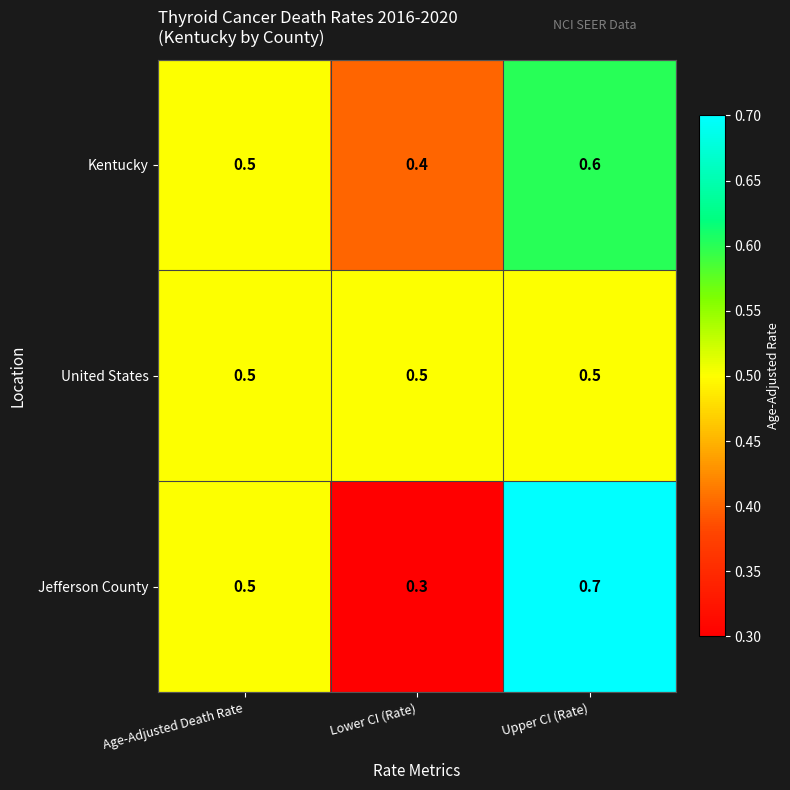

Reading left to right, list all the values displayed in this chart.

Kentucky: Age-Adjusted Death Rate=0.5	Lower CI (Rate)=0.4	Upper CI (Rate)=0.6
United States: Age-Adjusted Death Rate=0.5	Lower CI (Rate)=0.5	Upper CI (Rate)=0.5
Jefferson County: Age-Adjusted Death Rate=0.5	Lower CI (Rate)=0.3	Upper CI (Rate)=0.7